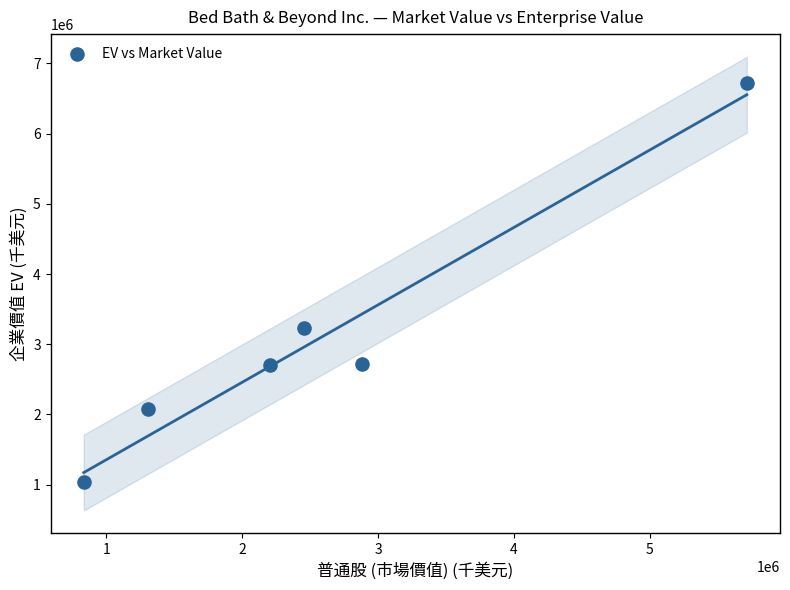

What Y value in the scatter plot is closest to 3880990?

3227847